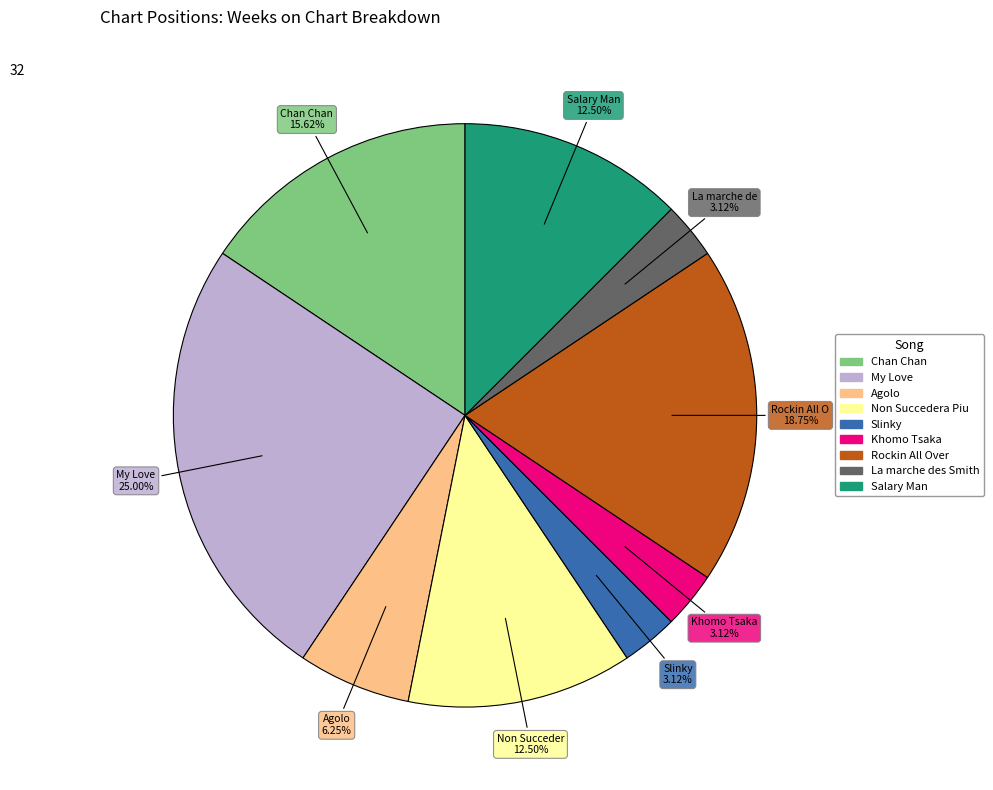

Is there a majority slice in this chart?

No